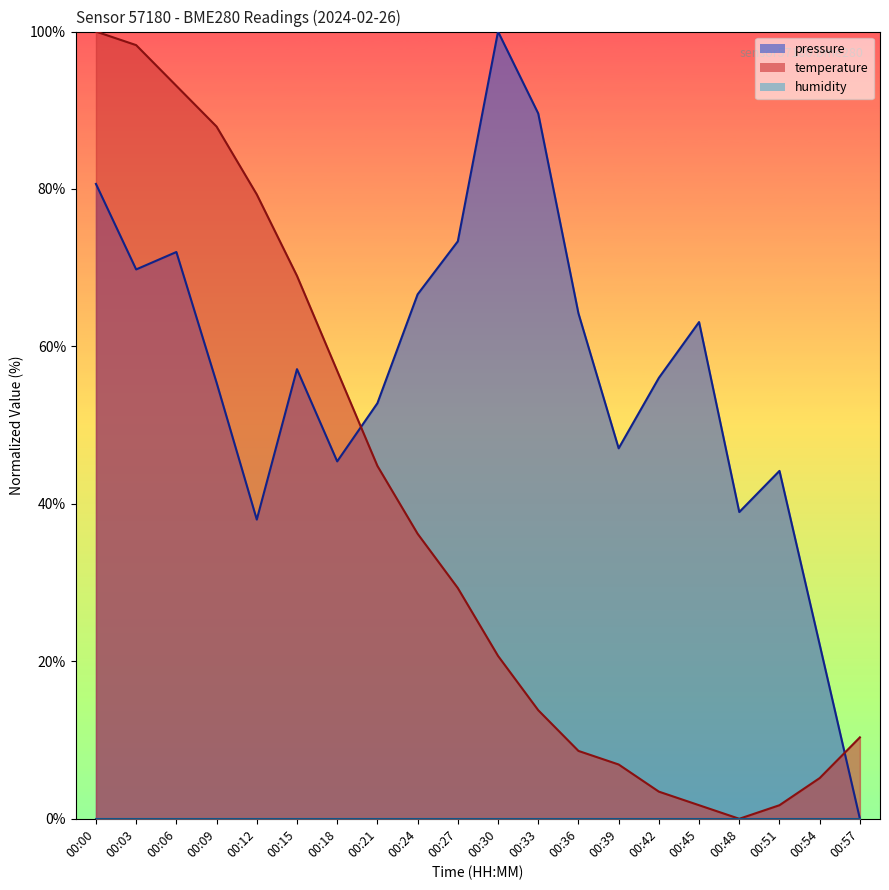

What is the difference between the maximum and second lowest values in the pressure series?

77.9